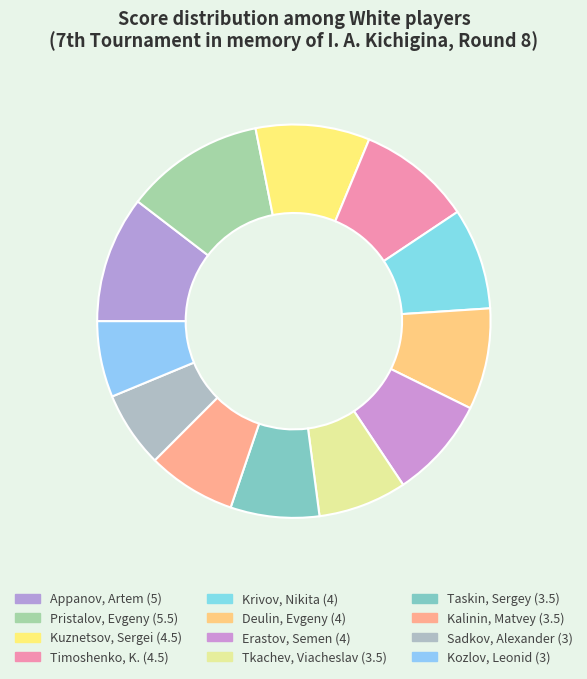

Does Pristalov, Evgeny represent more than half of the total?

No